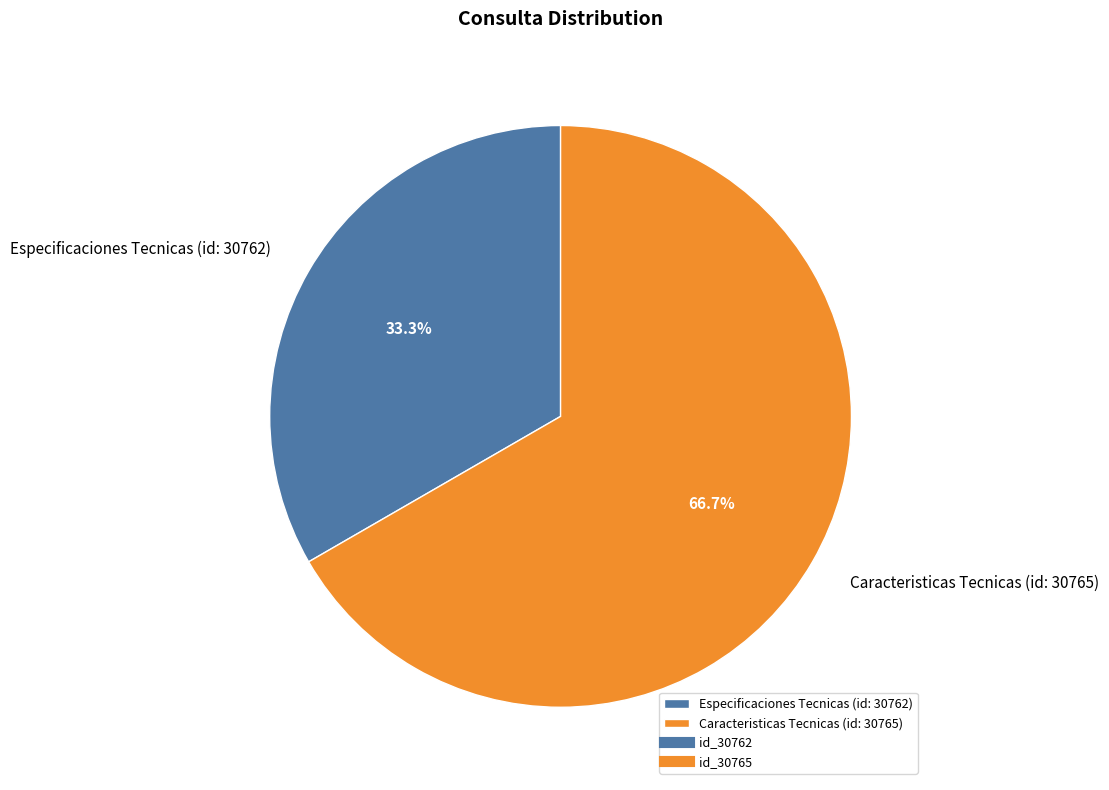

How much of the chart is everything except Especificaciones Tecnicas (id: 30762)?

66.7%